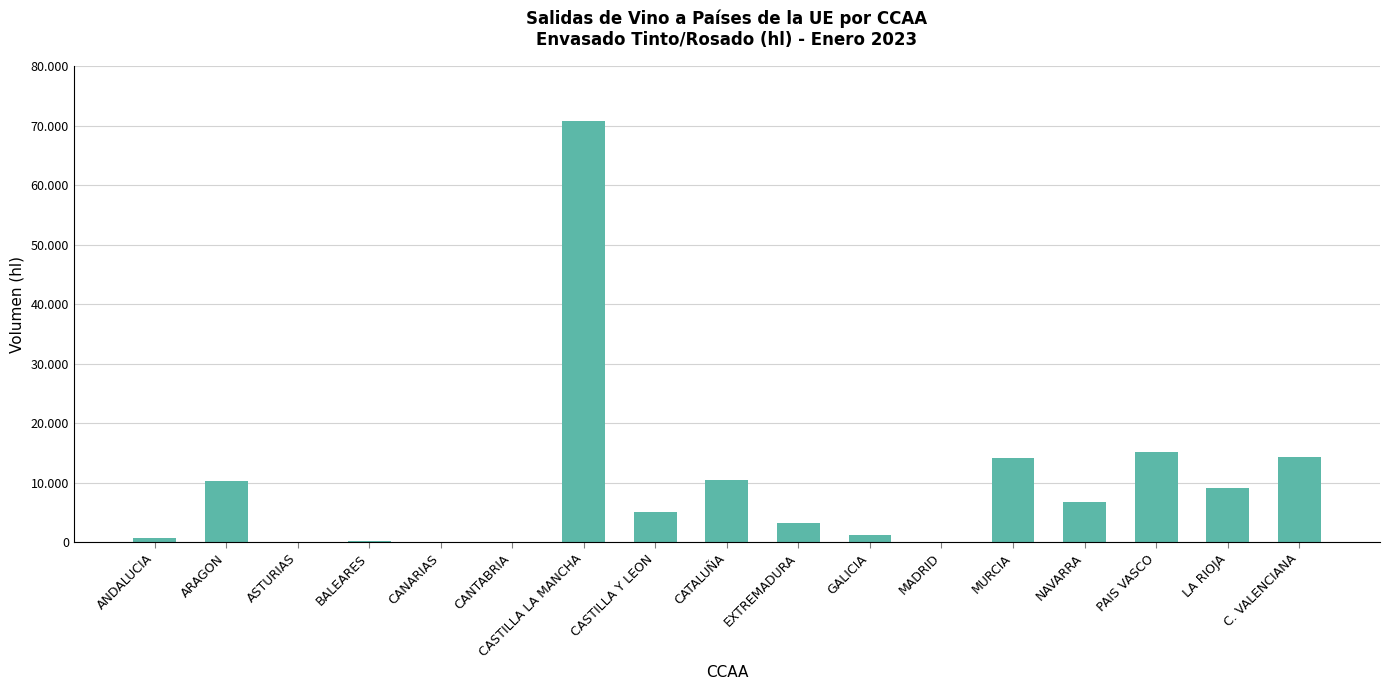

Reading left to right, transcribe all the data shown in this chart.

ANDALUCIA=710	ARAGON=10194	ASTURIAS=0	BALEARES=104	CANARIAS=22	CANTABRIA=0	CASTILLA LA MANCHA=70715	CASTILLA Y LEON=5117	CATALUÑA=10400	EXTREMADURA=3177	GALICIA=1176	MADRID=21	MURCIA=14048	NAVARRA=6725	PAIS VASCO=15050	LA RIOJA=9043	C. VALENCIANA=14222